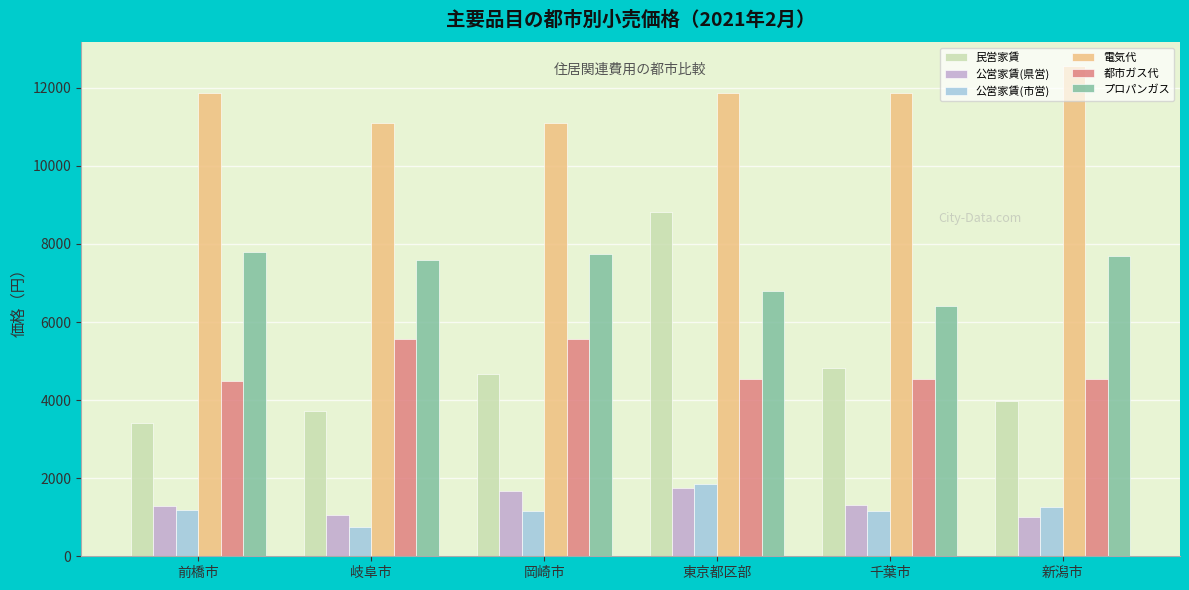

What is the label of the 1st bar from the left?

前橋市